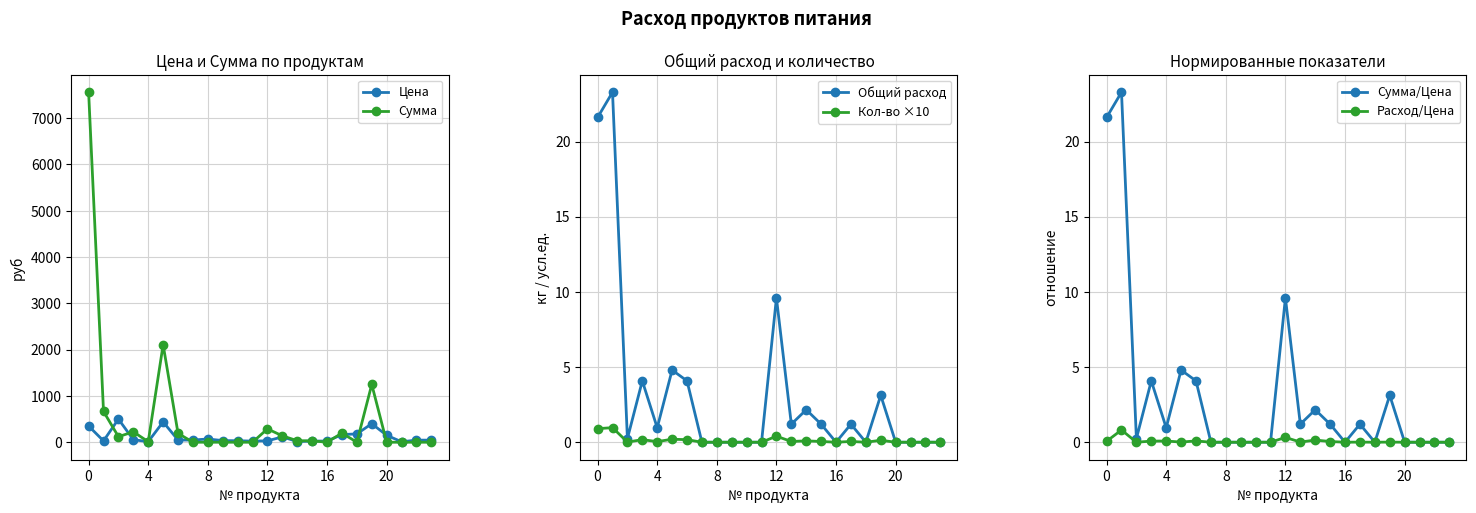

True or false: Цена has more than 2 points higher than both neighbors.

True